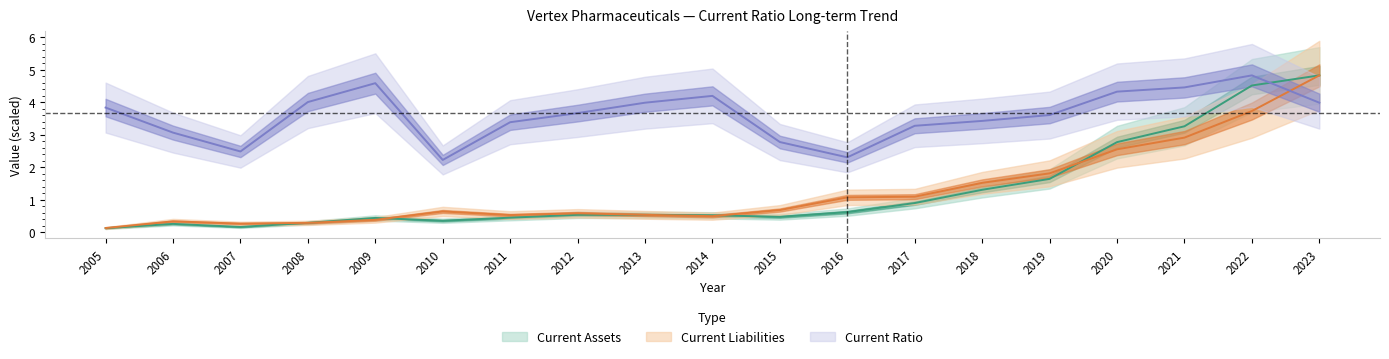

The value of Current Ratio at 2007 is 2.5. True or false?

True